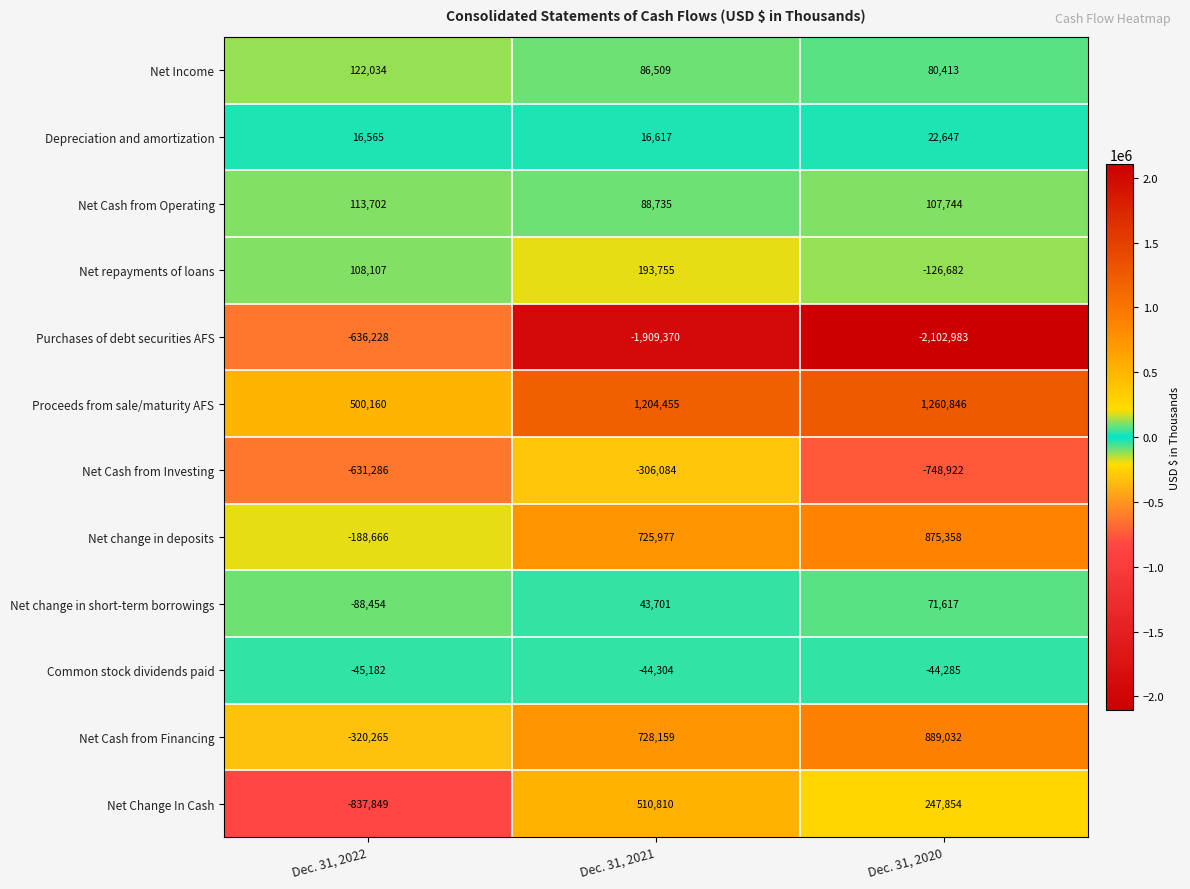

Which series has the largest total across all categories?

Proceeds from sale/maturity AFS